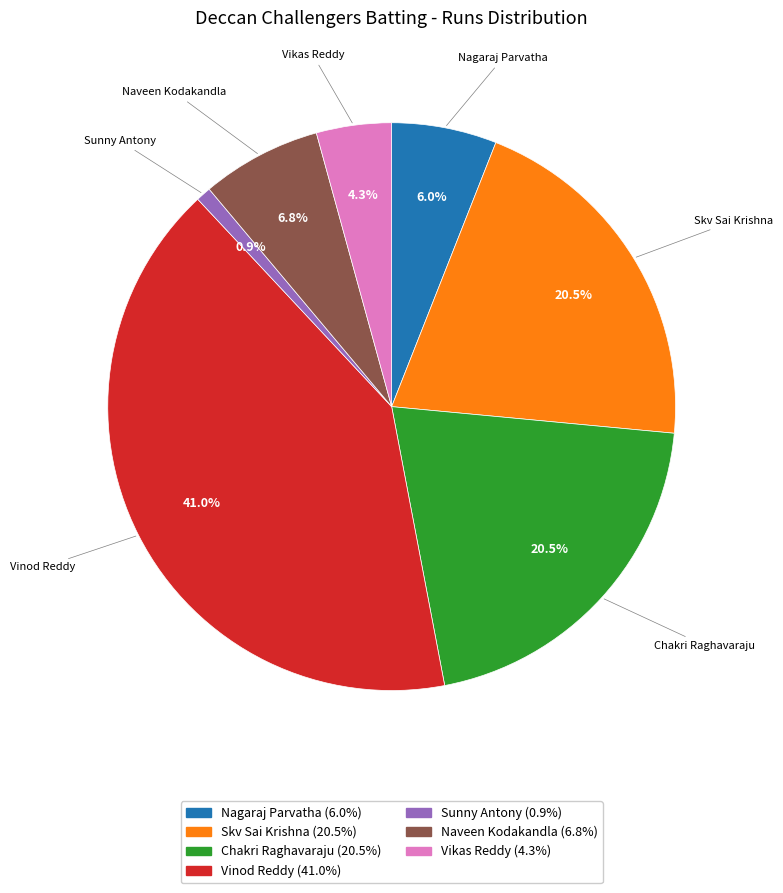

Is there any slice that represents more than half of the pie?

No